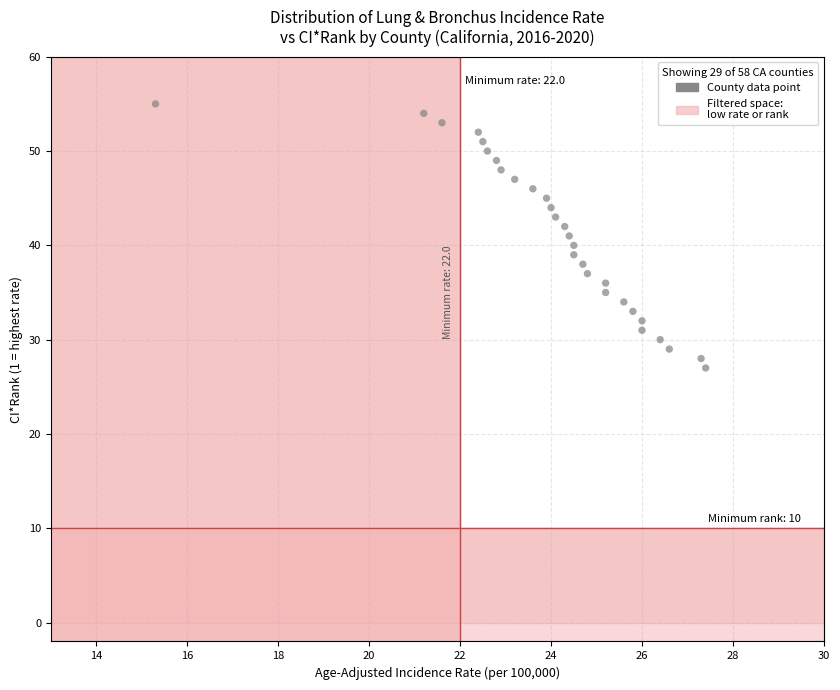

What is the range of Y values (max minus min)?

28